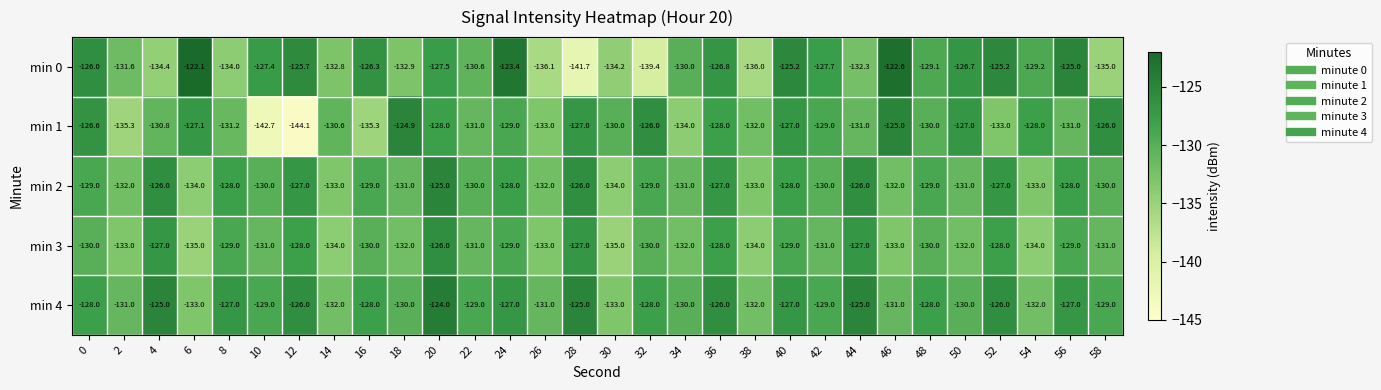

True or false: min 0 has a value of -136.0 at 38.

True